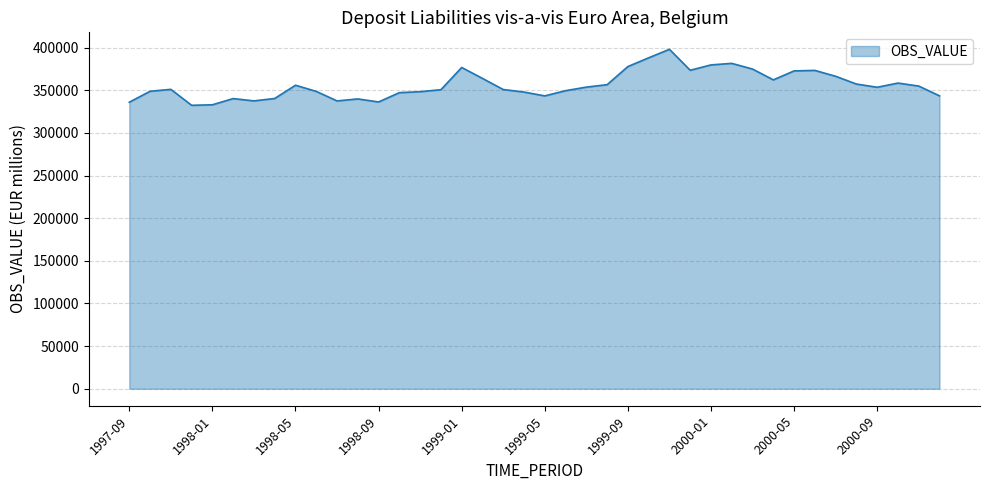

What is the minimum value shown in the chart?

332351